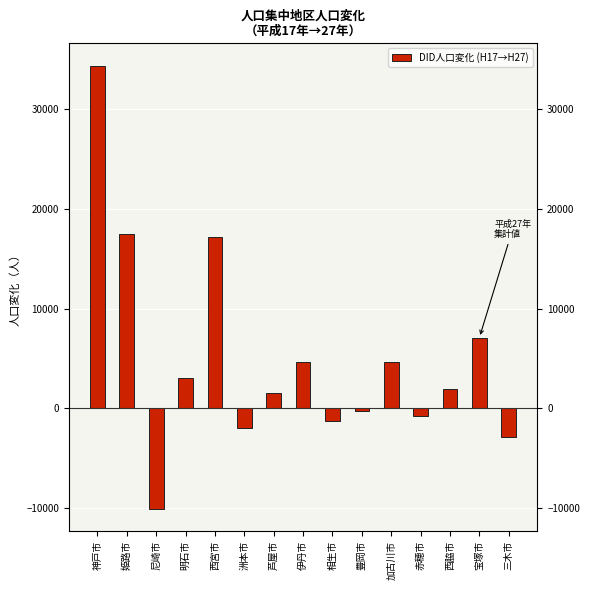

What is the maximum value shown in the chart?

34339